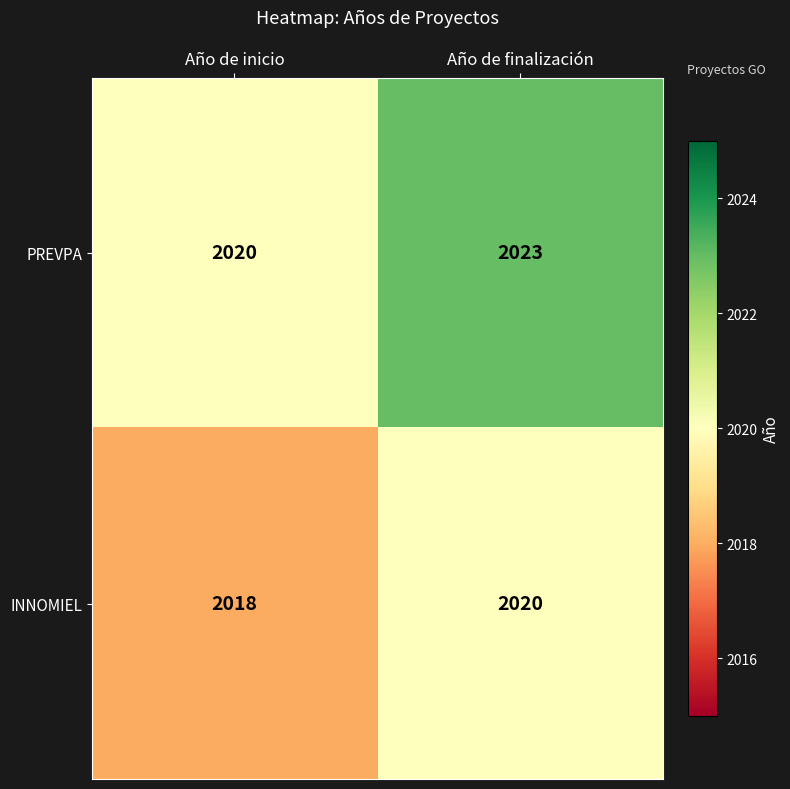

What is the average value of the INNOMIEL series?

2019